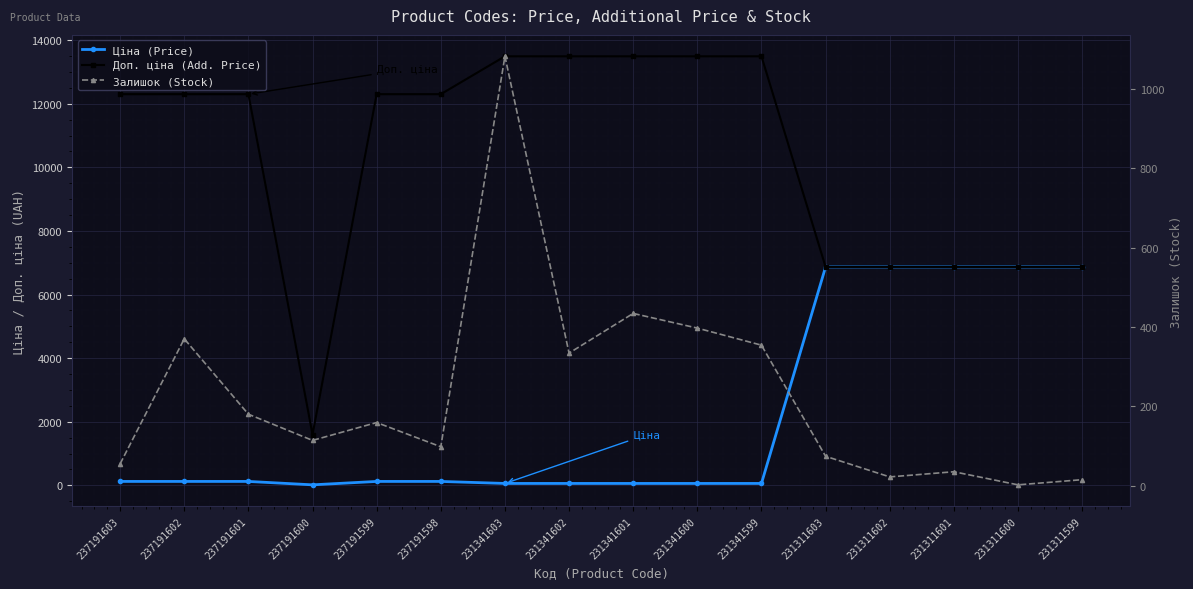

Which series has the largest total across all categories?

Доп. ціна (Add. Price)